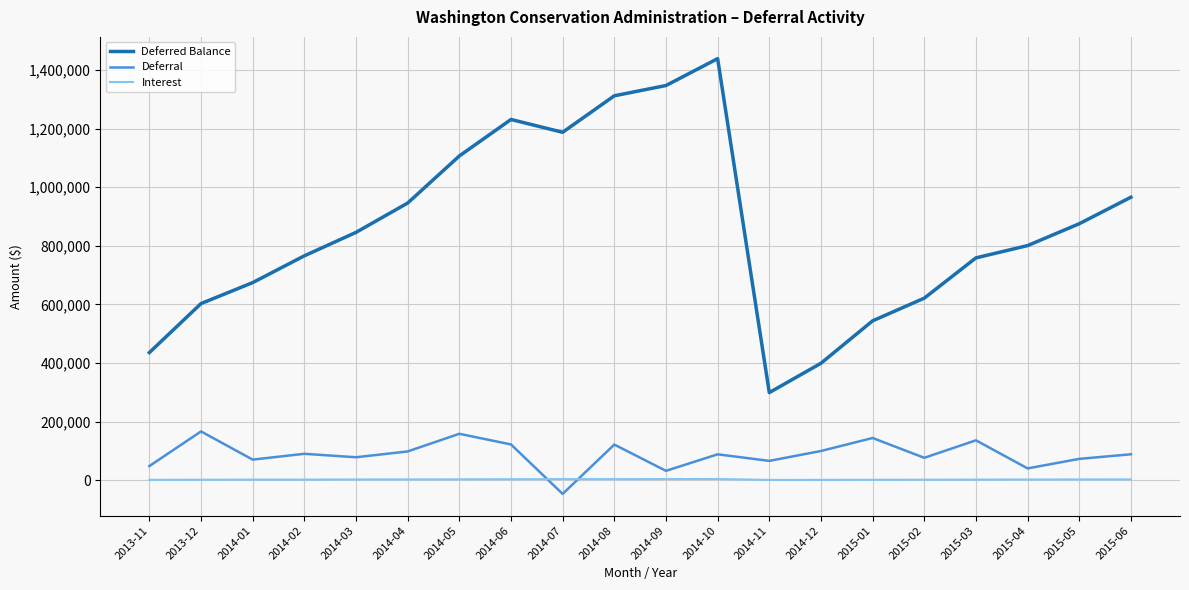

Between 2014-04 and 2014-05, which series saw the biggest shift?

Deferred Balance